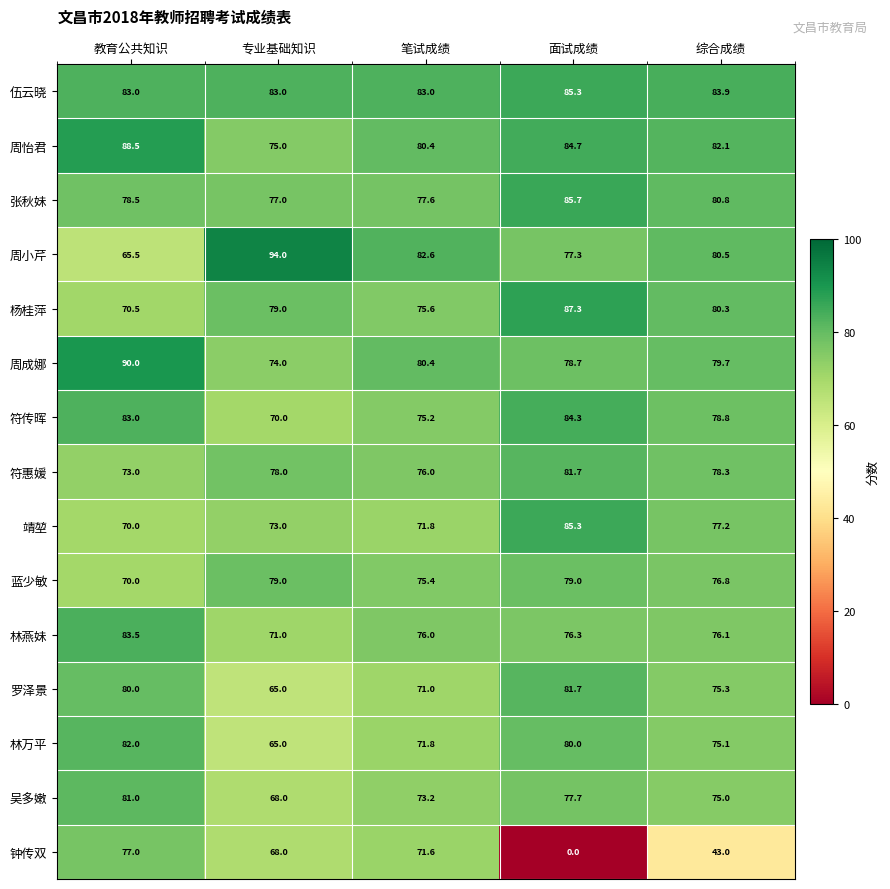

Is it true that 符传晖 equals 84.3 at 面试成绩?

True